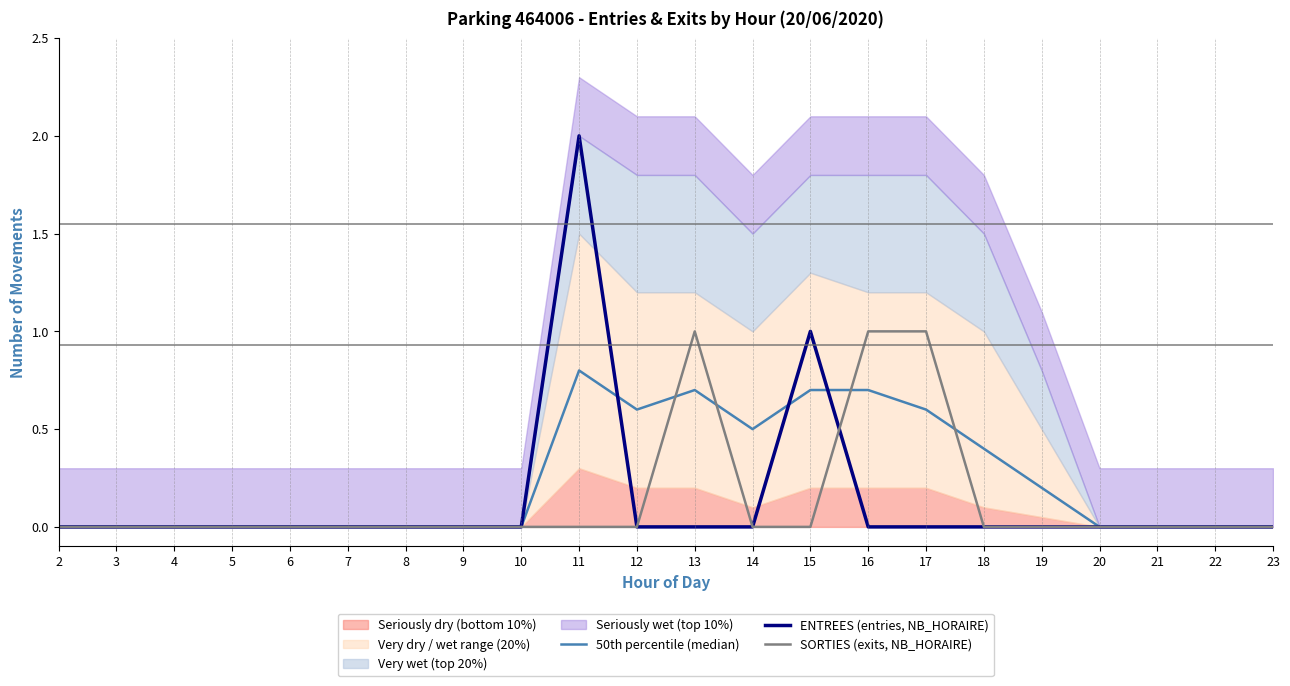

Between which two adjacent categories do 50th percentile (median) and SORTIES (exits, NB_HORAIRE) first intersect?

12 and 13